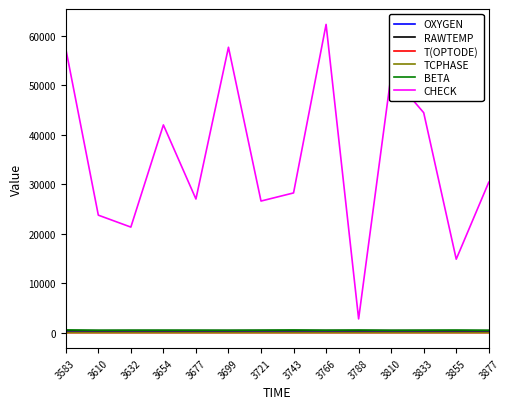

Is it true that TCPHASE equals 30.3 at 3699?

True